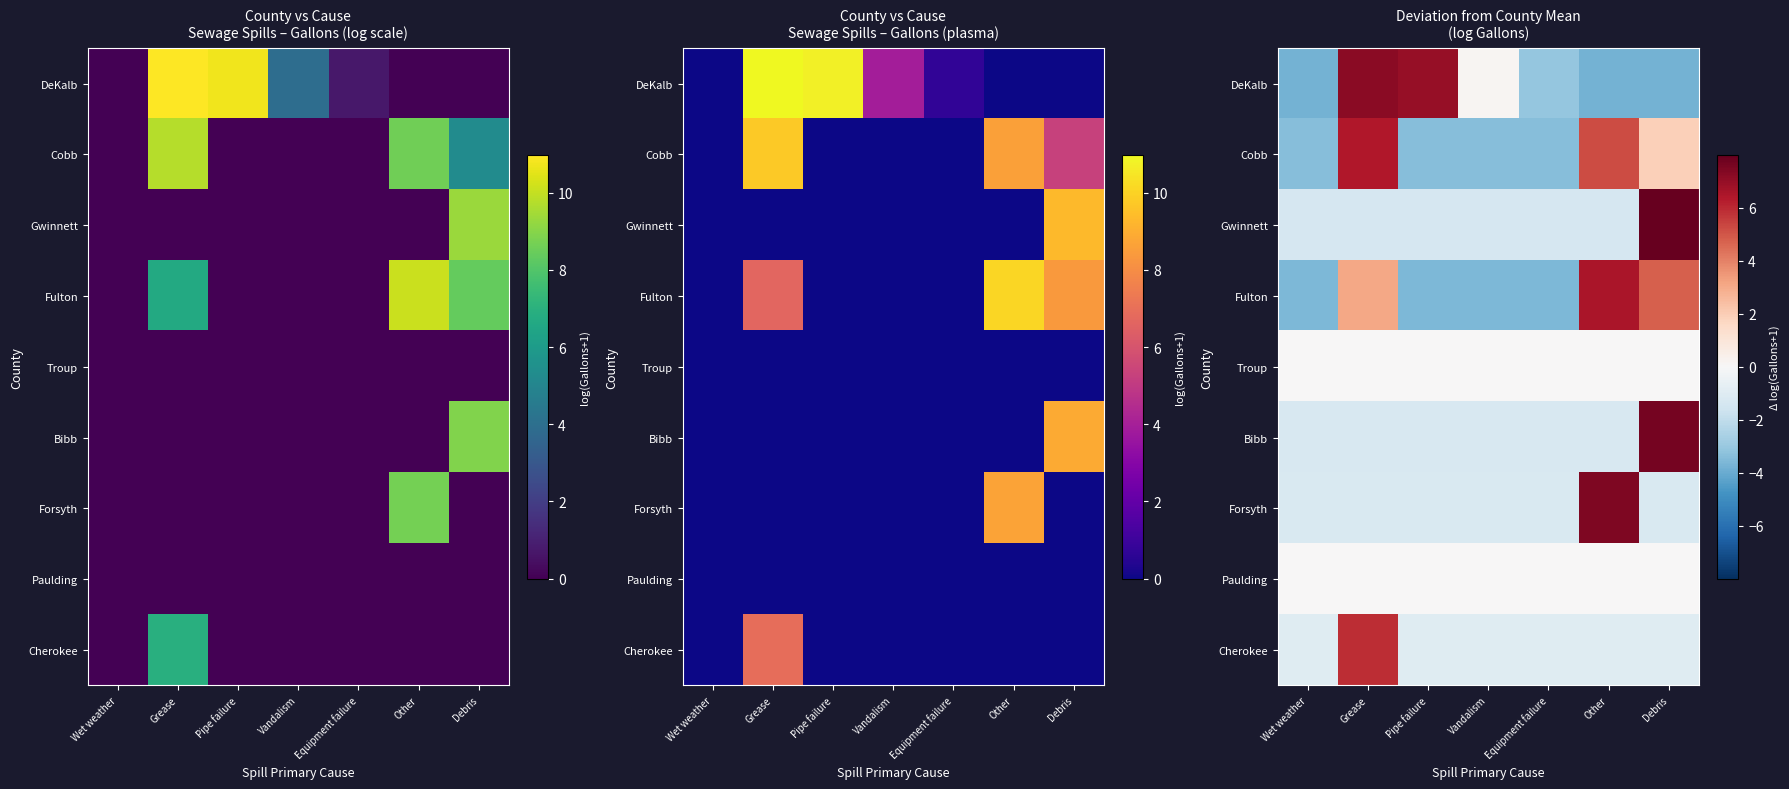

How many data points in Forsyth are above -1?

1